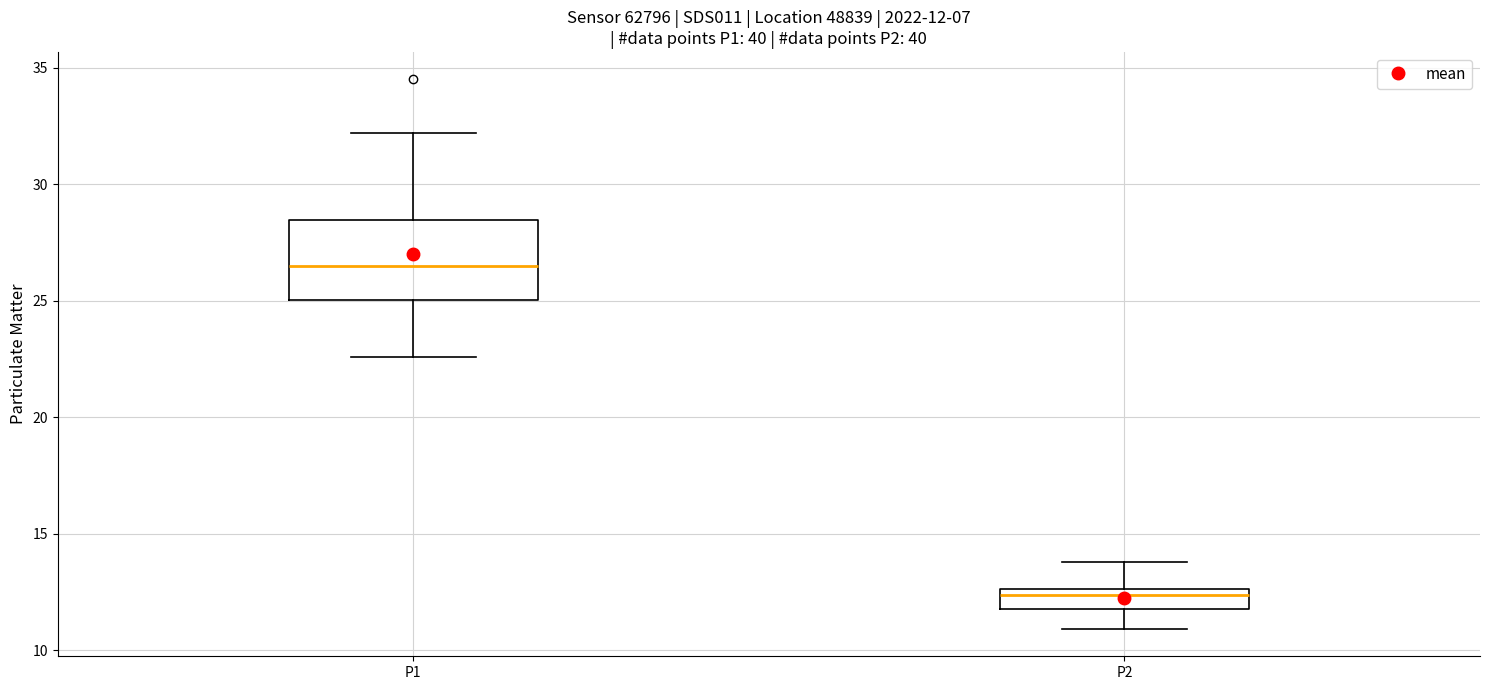

Which box has the highest median line?

P1